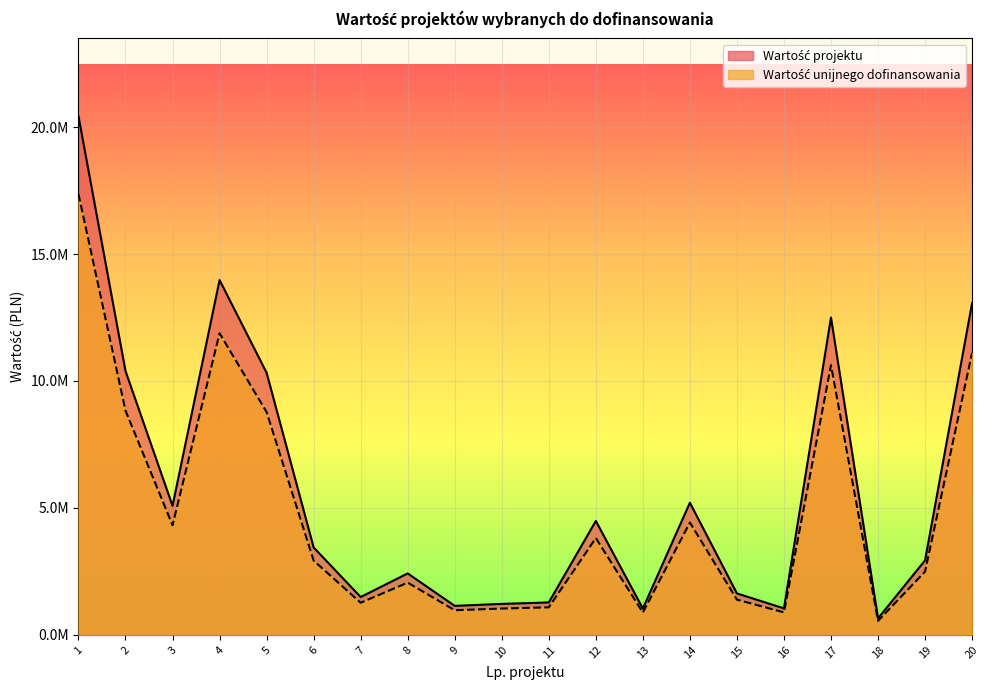

What value does the Wartość unijnego dofinansowania series have at 17?

10623616.3